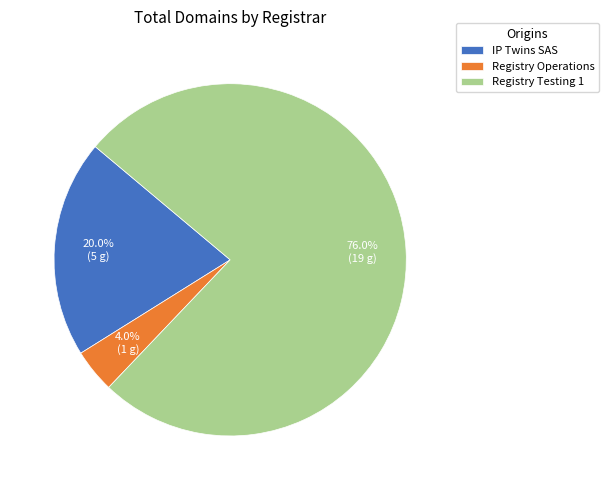

Between Registry Testing 1 and IP Twins SAS, which is larger?

Registry Testing 1